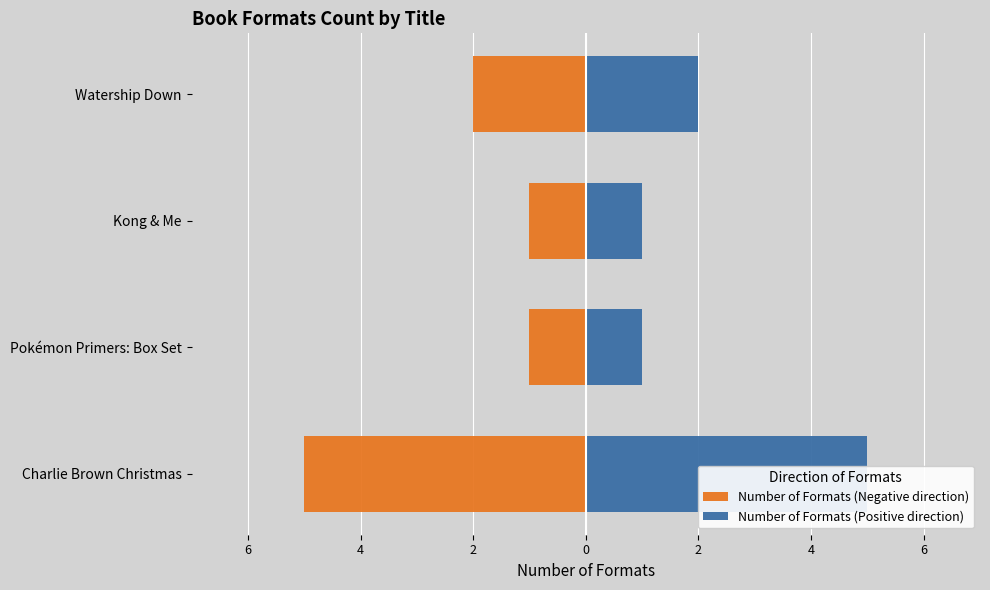

What are all the series names shown in the legend?

Number of Formats (Negative direction), Number of Formats (Positive direction)